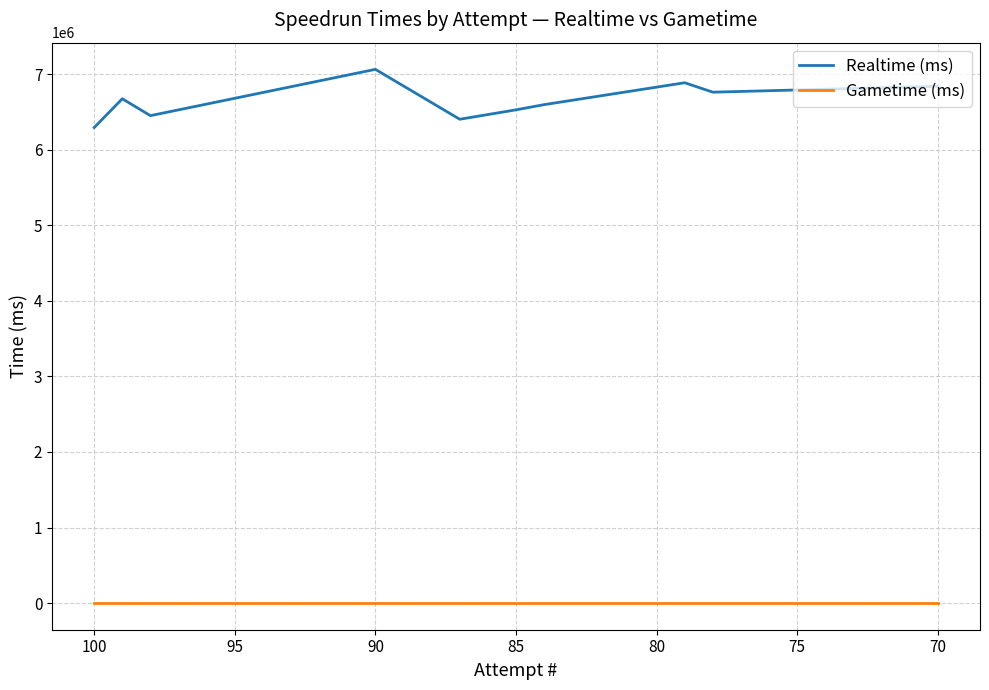

Reading left to right, list all the values displayed in this chart.

Realtime (ms): 6295781	6677075	6453562	7066586	6405713	6530552	6599225	6889253	6764232	6842626
Gametime (ms): 0	0	0	0	0	0	0	0	0	0